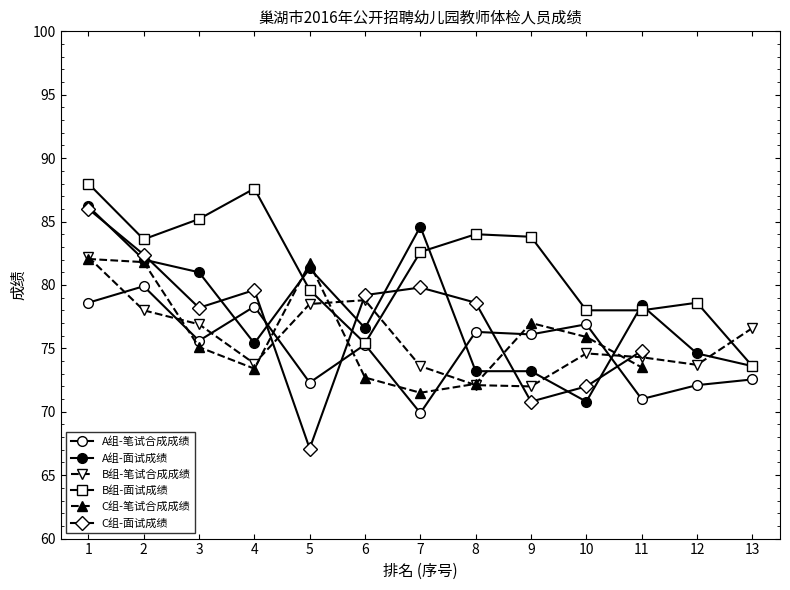

The value of A组-面试成绩 at 6 is 114.3. True or false?

False